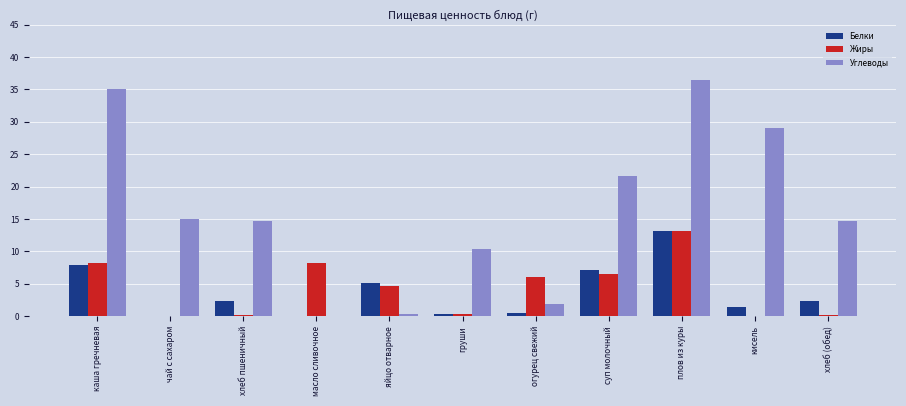

The value of Белки at суп молочный is 2.1. True or false?

False